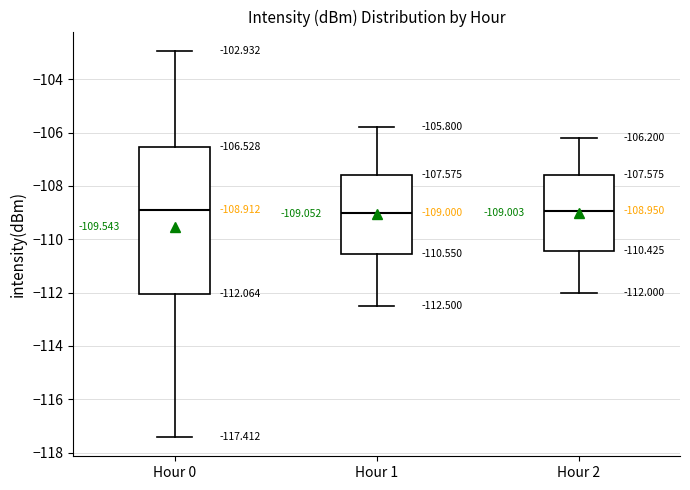

Which box is the tallest, from its lower edge to its upper edge?

Hour 0